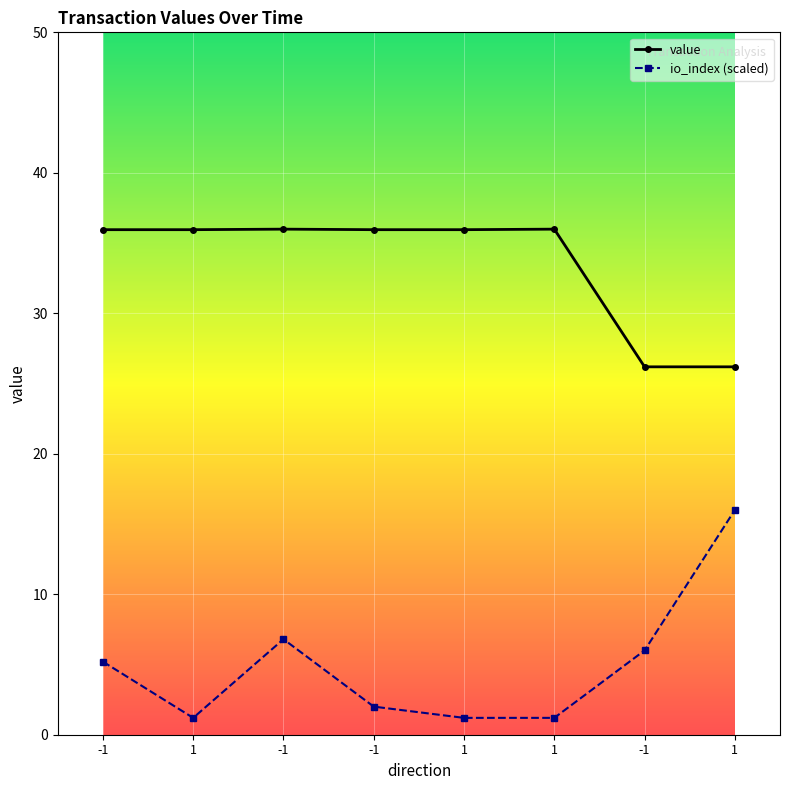

Reading right to left, list all the values displayed in this chart.

1=26.2	-1=26.2	1=36.0	1=36.0	-1=36.0	-1=36.0	1=36.0	-1=36.0